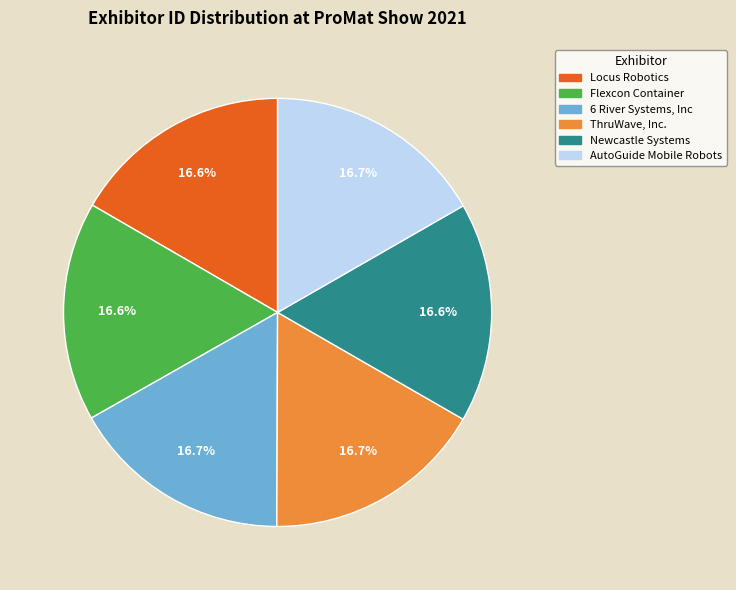

Approximately how many times larger is the value at Newcastle Systems compared to Flexcon Container?

1.0